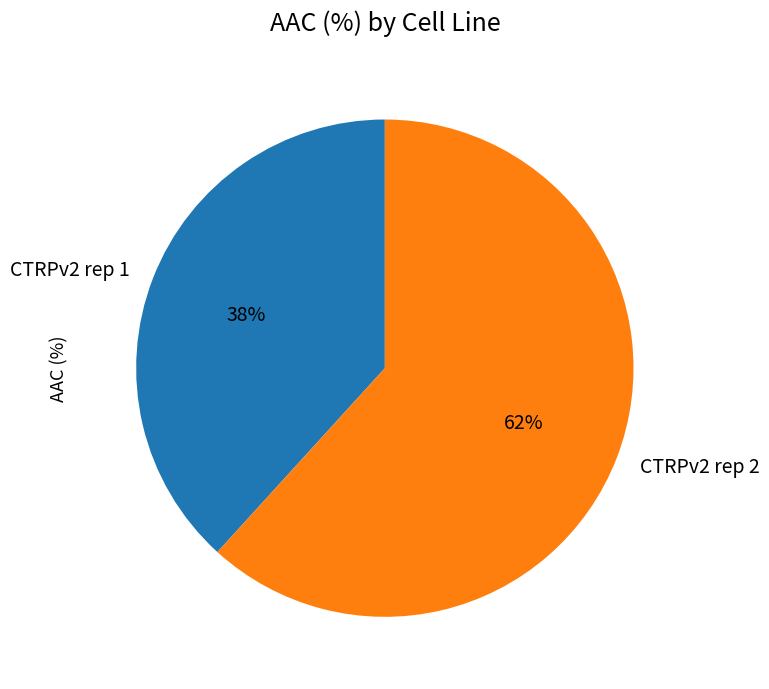

Do CTRPv2 rep 2 and CTRPv2 rep 1 together represent more than half of the pie?

Yes